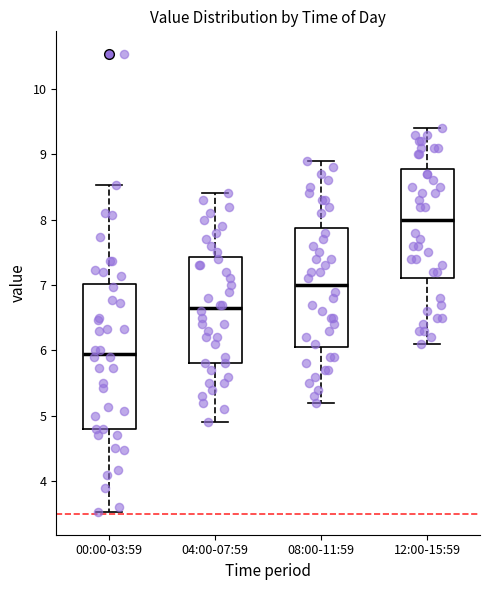

Reading left to right, transcribe this box plot: for each box, give where its median line is, the range the box spans, and where its two whiskers end, as read against the y-axis. The values are not printed on the chart, so give them approximately, as read against the axis.

00:00-03:59: median 6.0, box 4.8 to 7.0, whiskers 3.5 to 8.5
04:00-07:59: median 6.7, box 5.8 to 7.4, whiskers 4.9 to 8.4
08:00-11:59: median 7.0, box 6.1 to 7.9, whiskers 5.2 to 8.9
12:00-15:59: median 8.0, box 7.1 to 8.8, whiskers 6.1 to 9.4